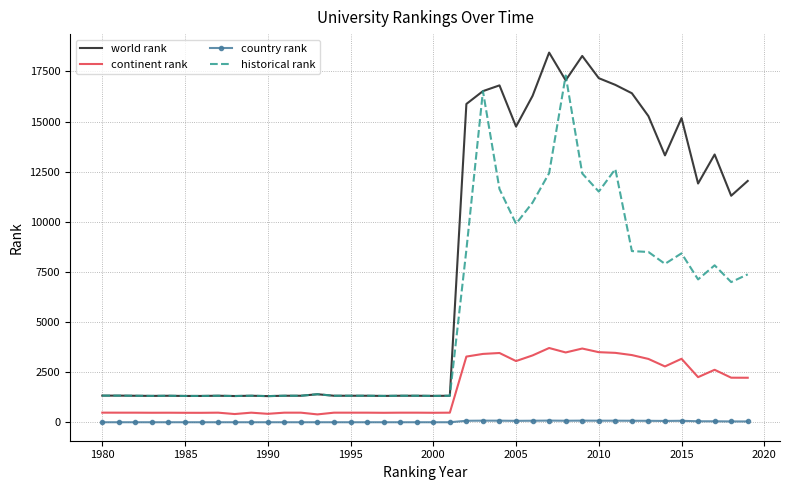

What is the highest value of the world rank series?

18441